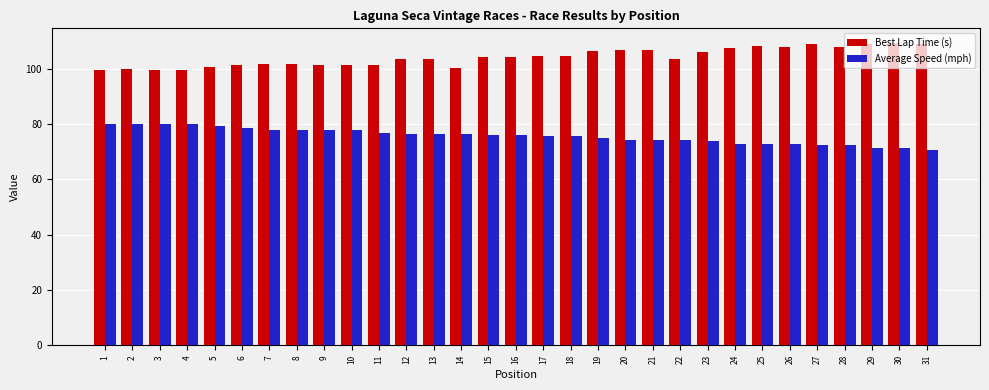

What is the difference between the second highest and minimum values in the Best Lap Time (s) series?

9.6